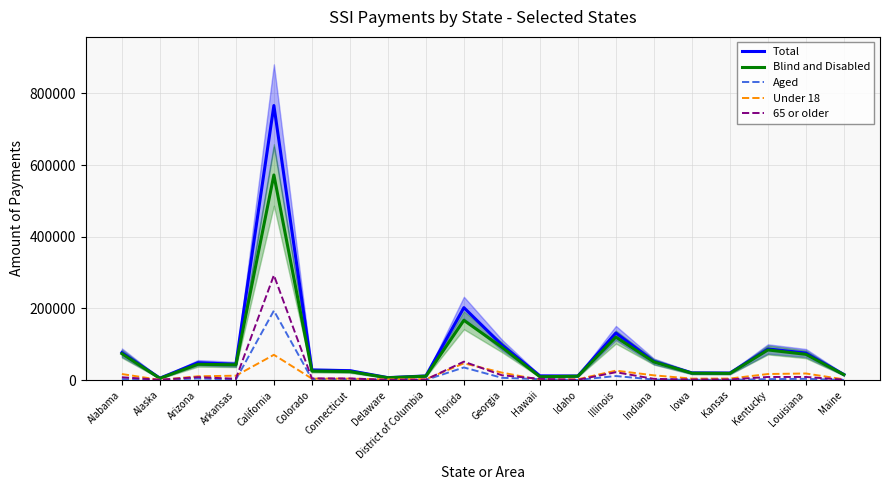

Reading left to right, extract all data points from this chart.

Total: 76808	5409	48579	44137	766271	28167	26219	6881	11584	202199	98202	11844	11375	131440	52201	20081	19649	86852	75470	15492
Blind and Disabled: 73740	4803	44118	42598	572476	25185	23812	6510	11006	166921	91775	9271	10934	120076	50738	19276	18758	84209	71919	15052
Aged: 3068	606	4461	1539	193795	2981	2407	371	579	35278	6427	2573	441	11364	1463	805	891	2643	3551	440
Under 18: 16932	621	10627	12301	70537	4157	4065	1894	2645	46834	20926	856	2429	26365	13305	4150	4343	16947	18425	2106
65 or older: 7892	963	8209	3866	292733	4795	4616	746	1413	51514	13457	3601	888	22025	3434	1803	1873	8700	8732	1236